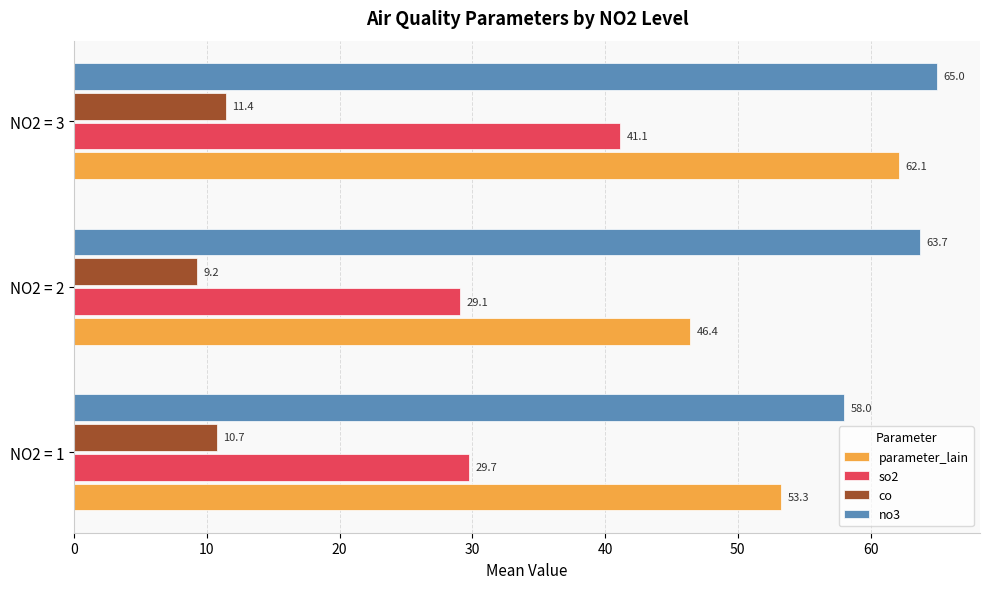

The value of parameter_lain at NO2 = 2 is 63.3. True or false?

False